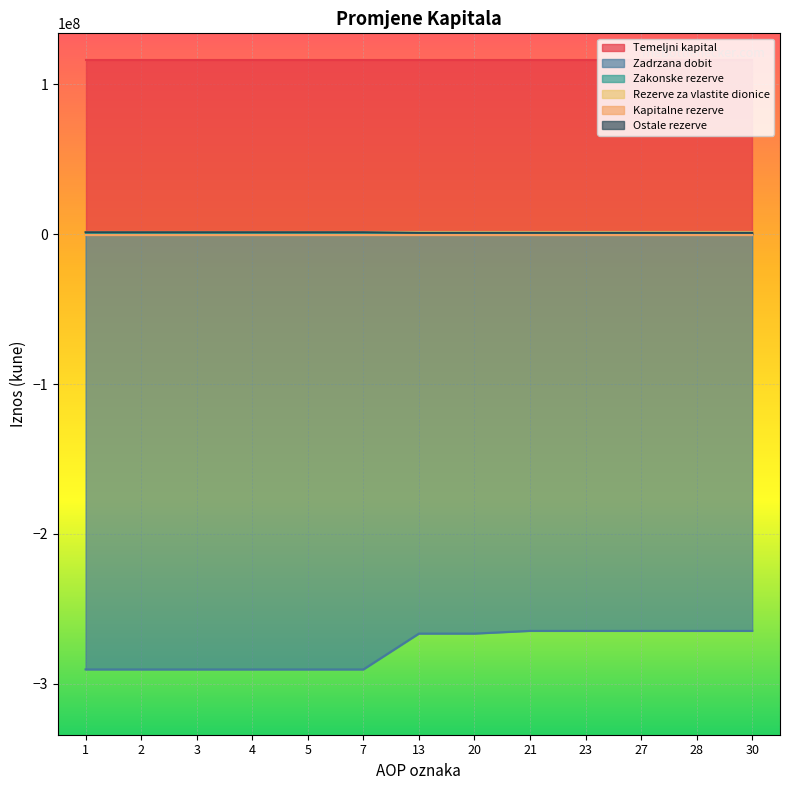

What is the minimum value shown in the chart?

-290496909